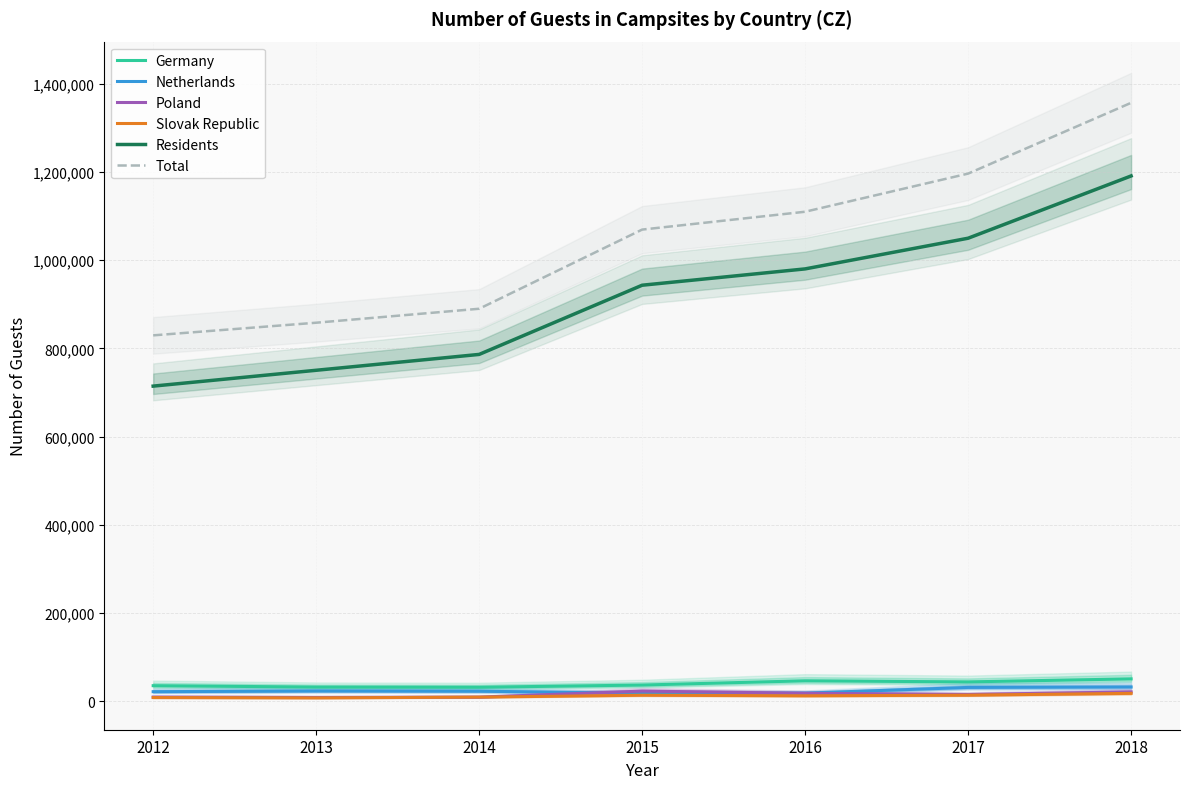

What is the approximate value of Germany at 2017, to the nearest 50?

44150